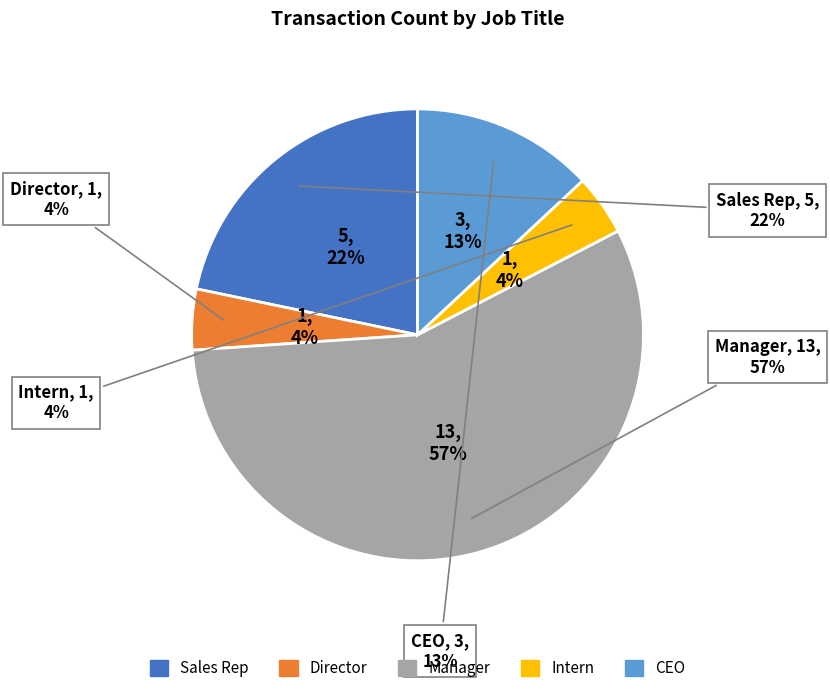

To the nearest percent, what portion does Manager represent?

57%